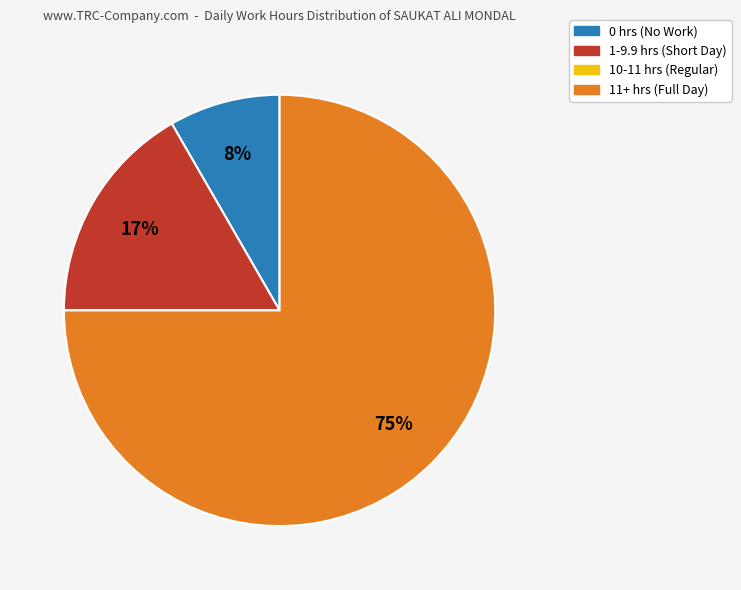

Is there any slice that represents more than half of the pie?

Yes